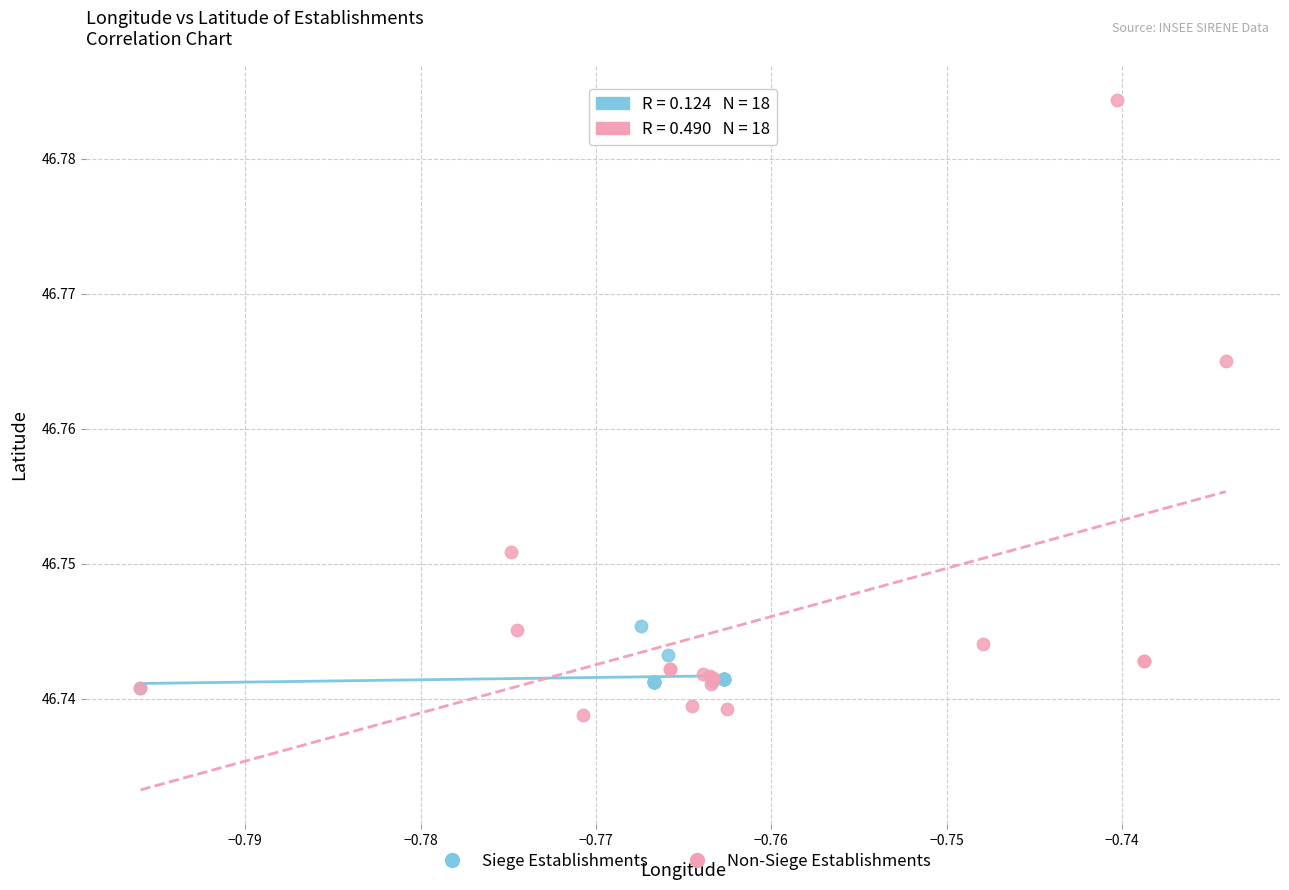

Which series contains the highest Y value?

Non-Siege Establishments